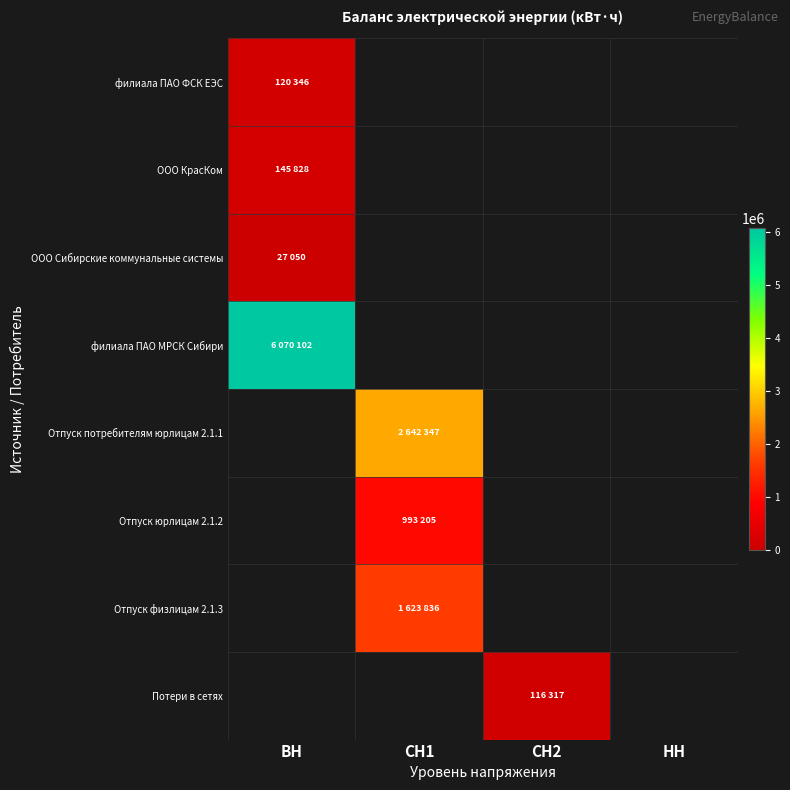

What is the maximum value shown in the chart?

6070102.0